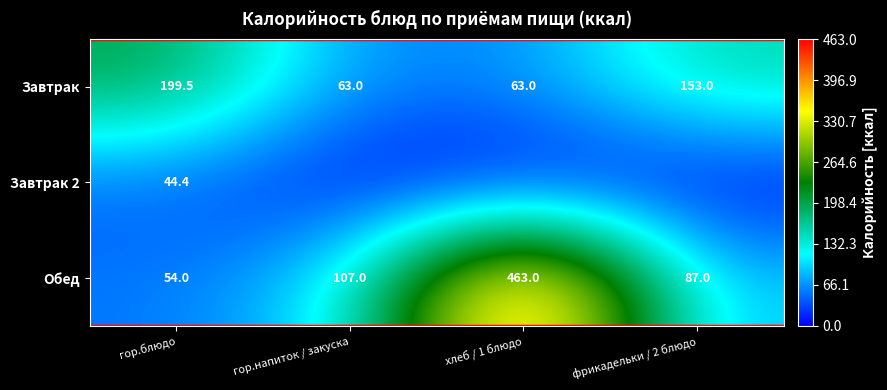

Is it true that Завтрак equals 153.0 at фрикадельки / 2 блюдо?

True